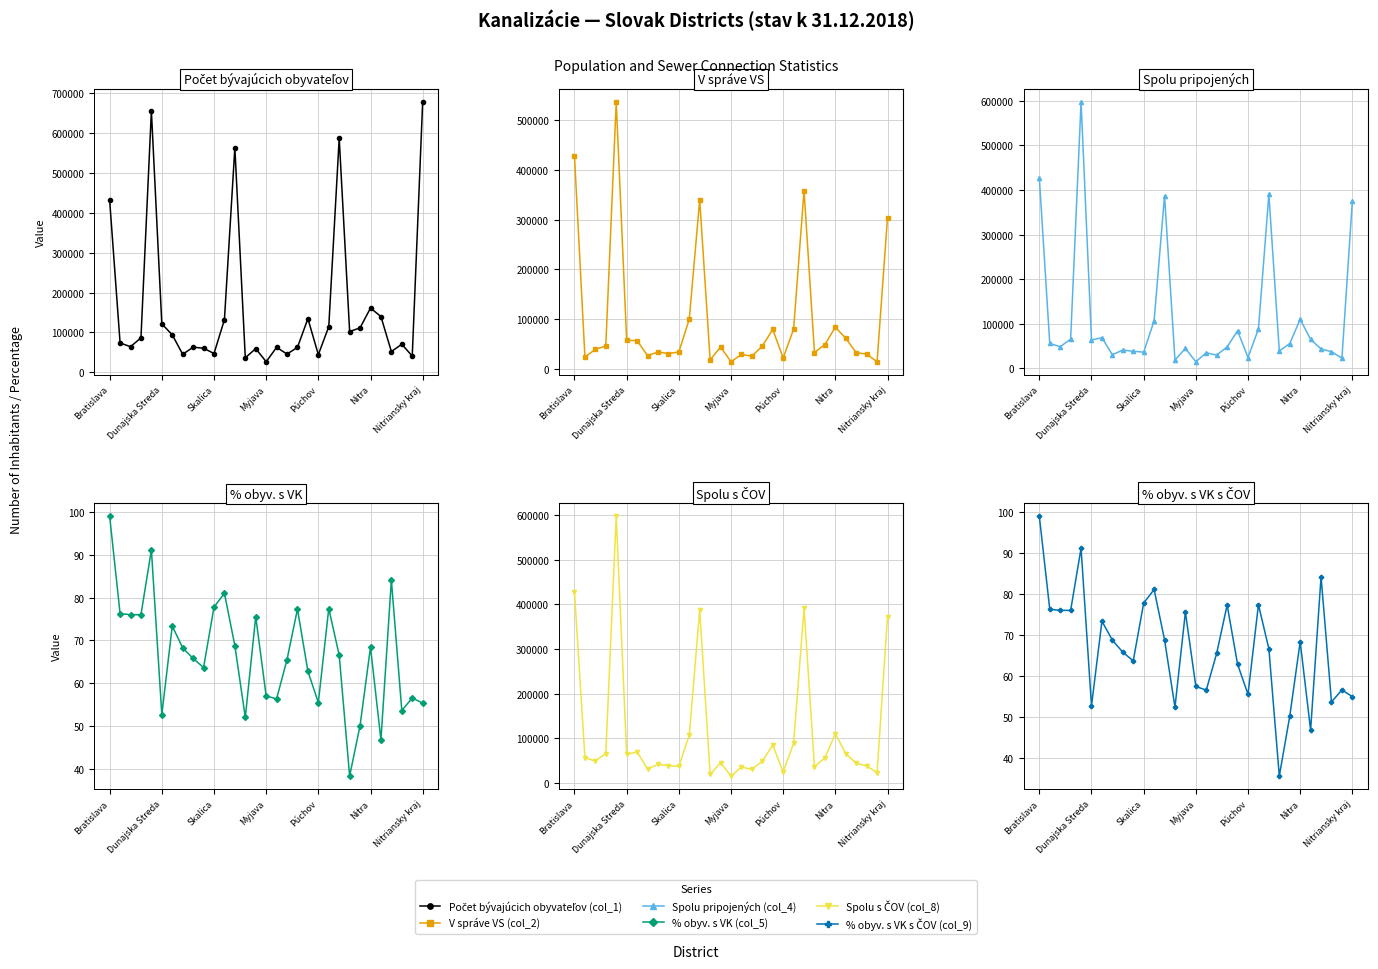

Which series has the largest total across all categories?

Počet bývajúcich obyvateľov (col_1)